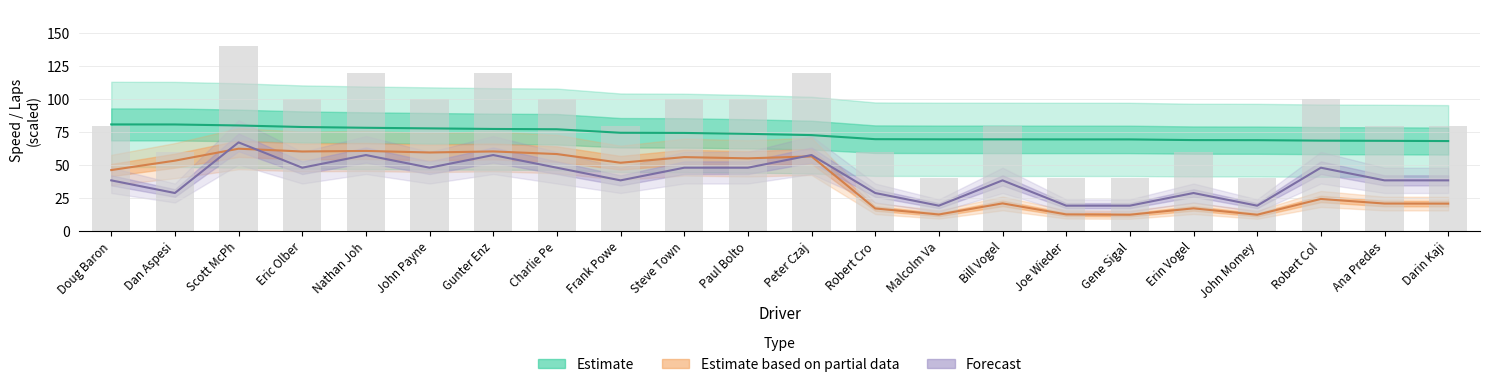

Count the total_distance values in the range 60 to 100.

14